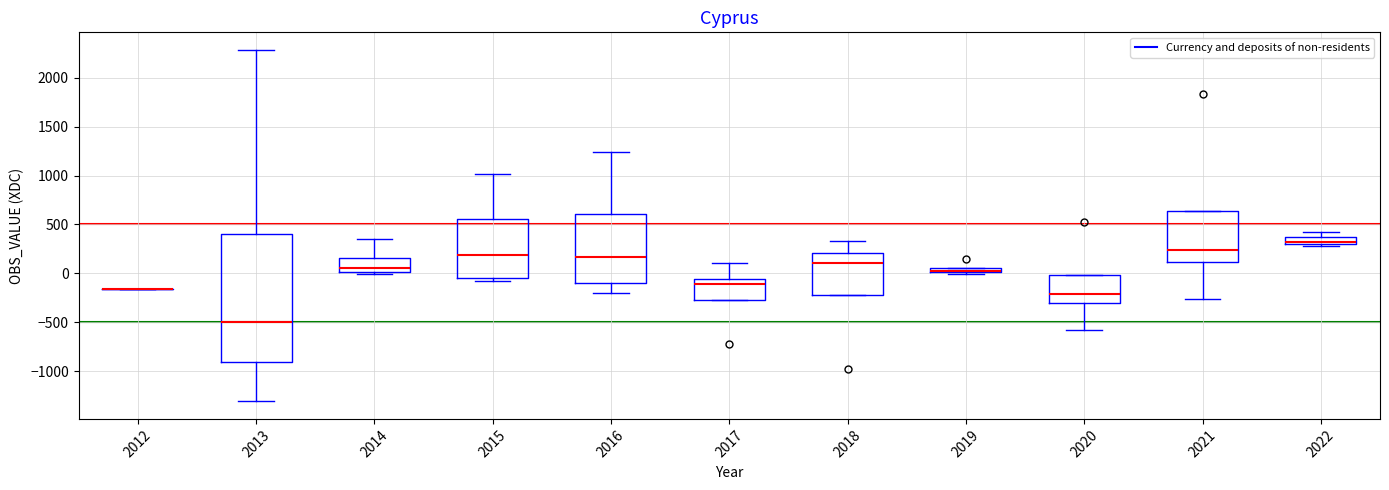

Which box is the tallest, from its lower edge to its upper edge?

2013